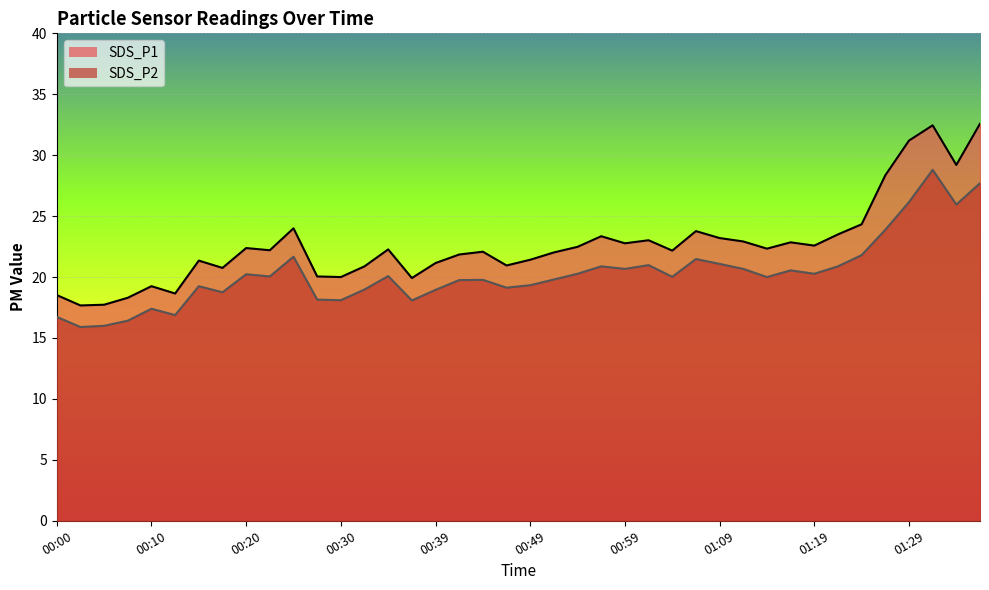

Reading left to right, transcribe all the data shown in this chart.

SDS_P1: 18.5	17.7	17.7	18.3	19.2	18.6	21.4	20.8	22.4	22.2	24.0	20.1	20.0	20.9	22.3	19.9	21.1	21.9	22.1	20.9	21.4	22.0	22.5	23.4	22.8	23.0	22.2	23.8	23.2	22.9	22.3	22.9	22.6	23.5	24.3	28.4	31.2	32.5	29.2	32.6
SDS_P2: 16.7	15.9	16.0	16.4	17.4	16.9	19.2	18.8	20.2	20.1	21.7	18.1	18.1	19.0	20.1	18.1	18.9	19.8	19.8	19.1	19.3	19.8	20.3	20.9	20.7	21.0	20.0	21.5	21.1	20.7	20.0	20.6	20.3	20.9	21.8	23.9	26.1	28.8	25.9	27.7